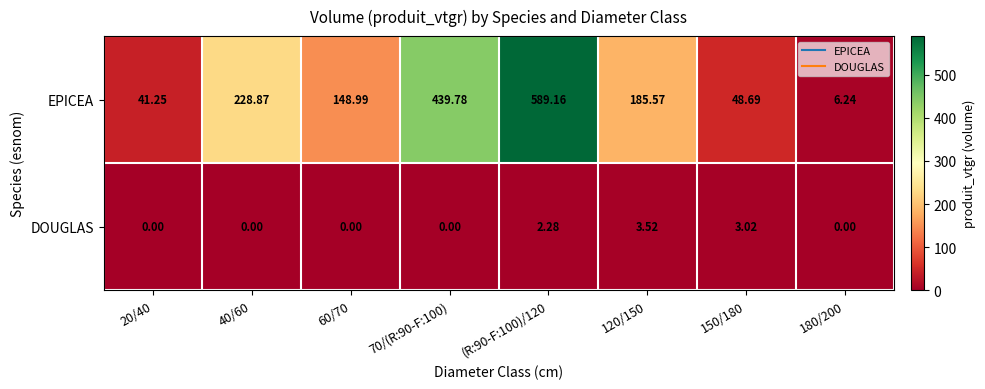

List the series in order of their peak value, lowest first.

DOUGLAS, EPICEA